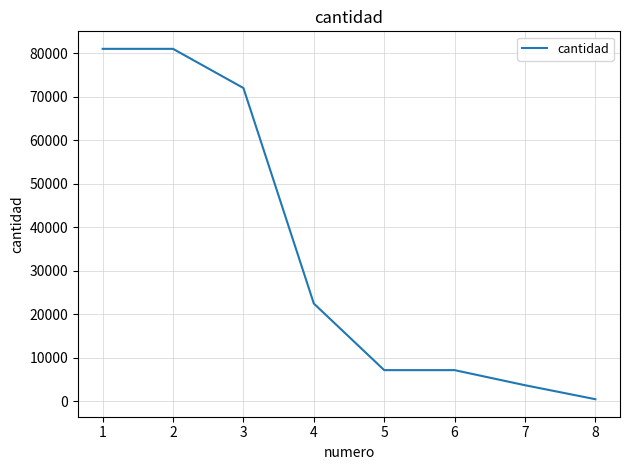

What is the difference between the second highest and second lowest values?

77265